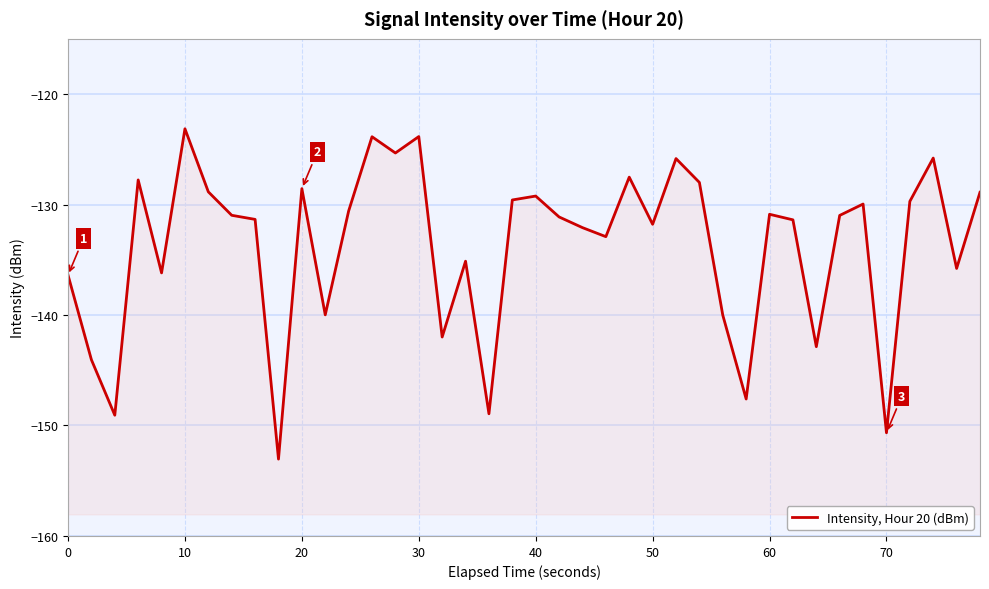

What is the average value?

-133.8